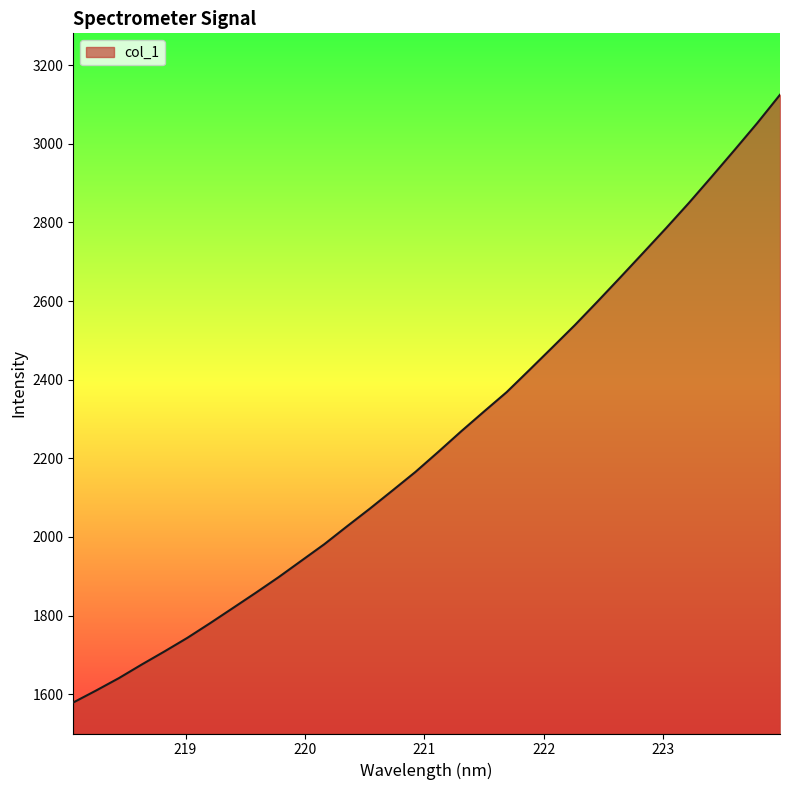

What is the difference between the maximum and minimum values?

1546.1